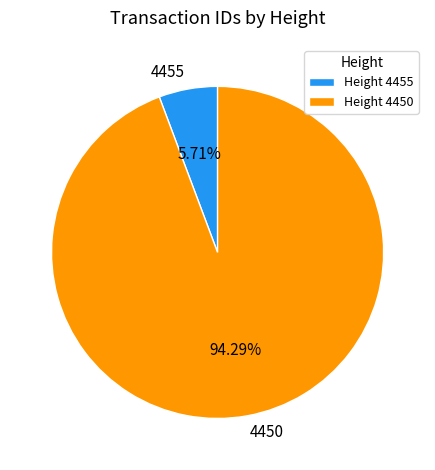

Is it true that 4455 is 6% of the pie?

True